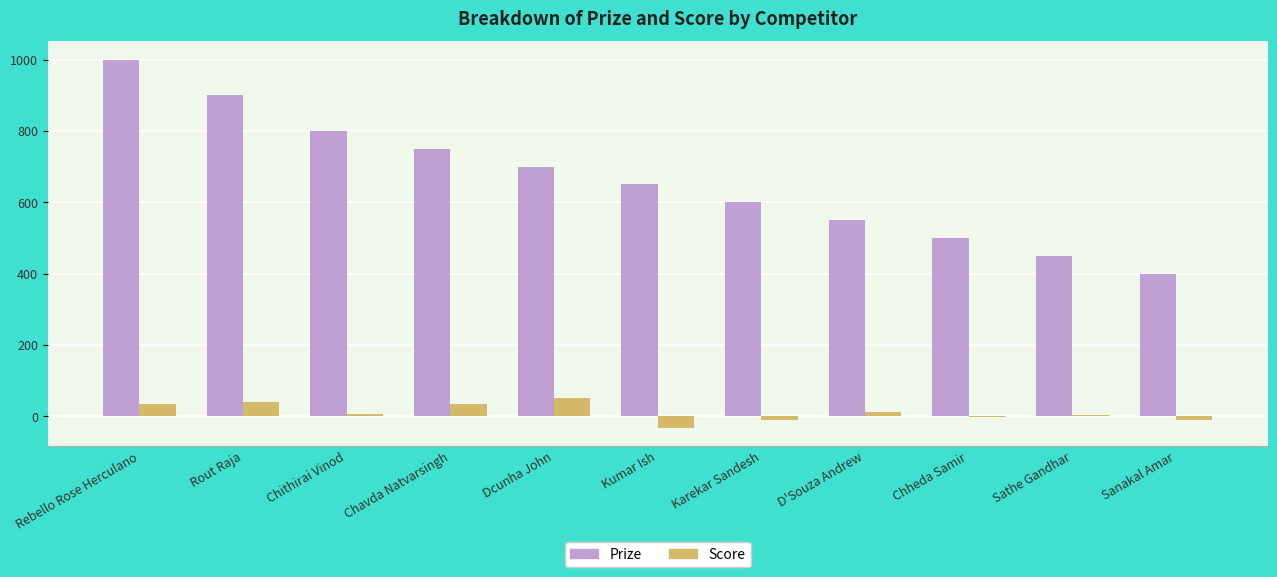

Is the value of Score at D'Souza Andrew greater than the value of Prize at Chithirai Vinod?

No